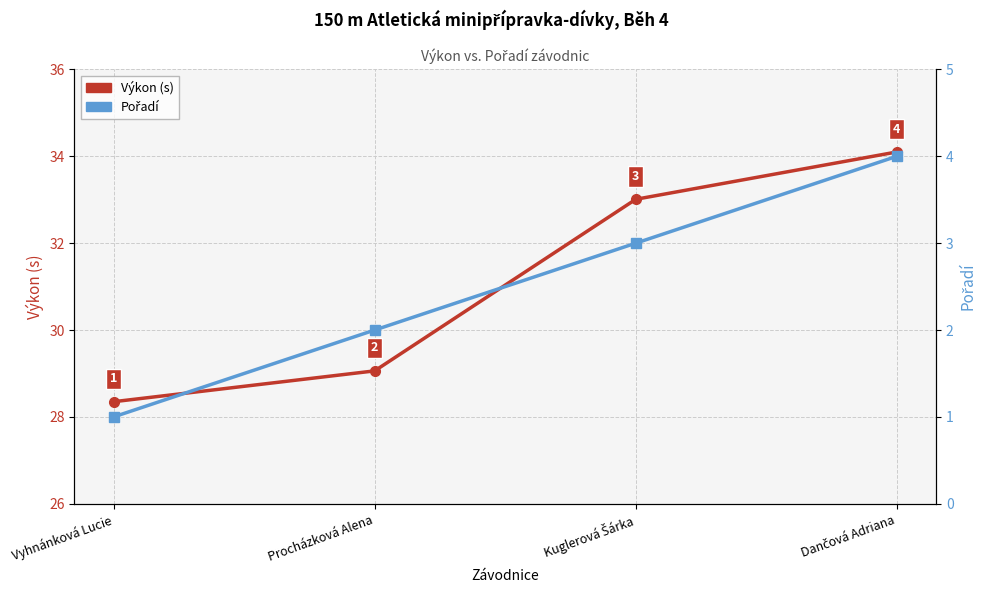

Between Kuglerová Šárka and Dančová Adriana, which is larger?

Dančová Adriana